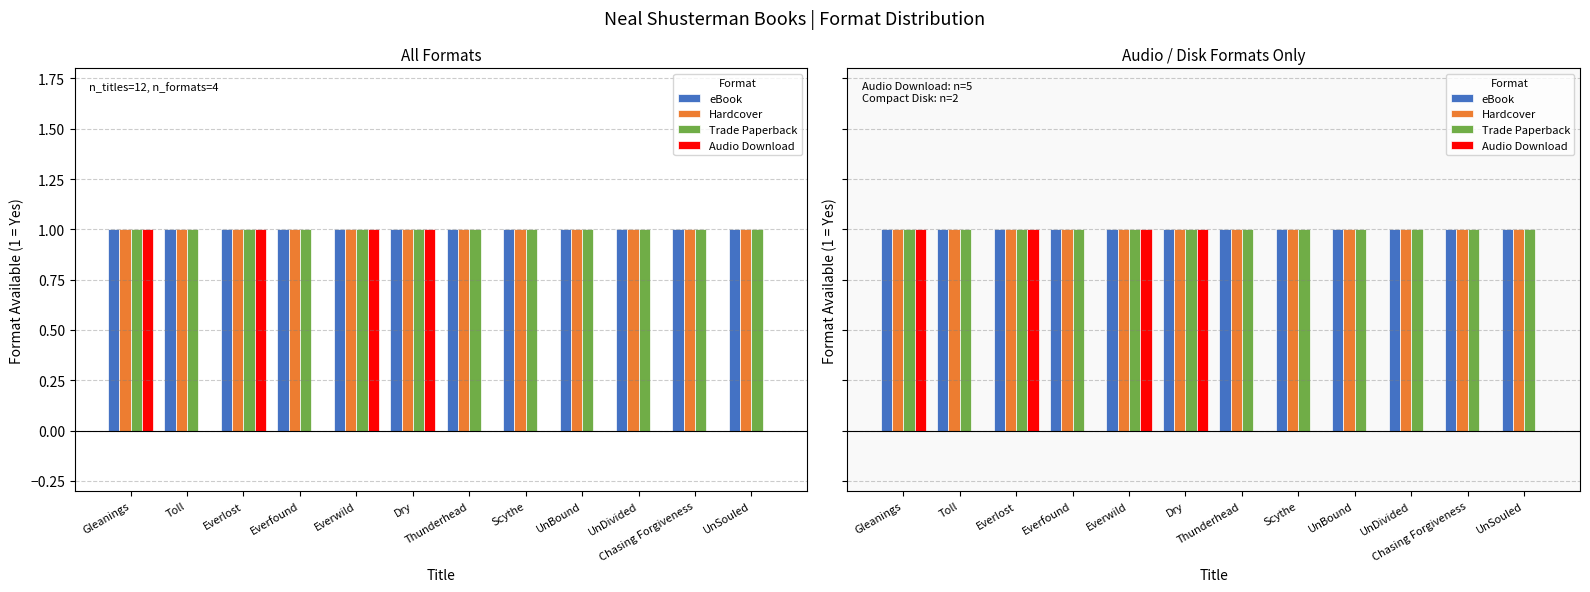

How many bars are there in each group?

4